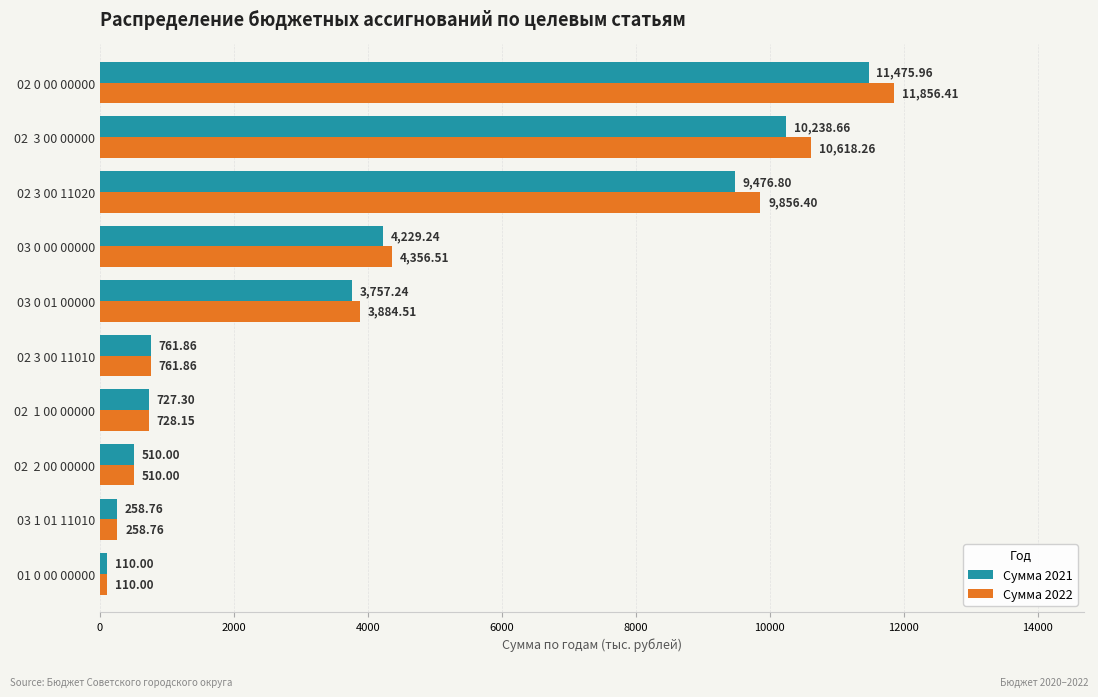

At 02 3 00 11020, list the series in order from largest to smallest.

Сумма 2022, Сумма 2021